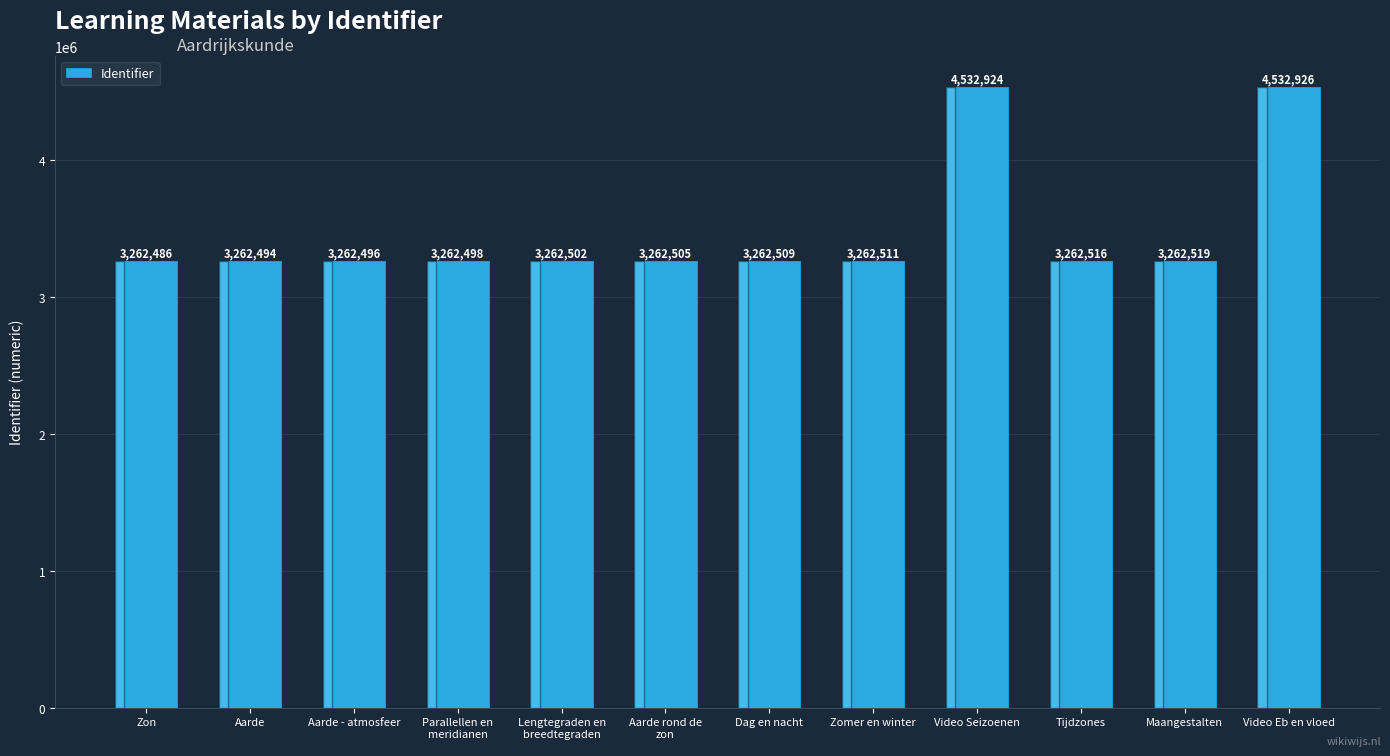

Where is the data nearest to the value 3897706?

Maangestalten